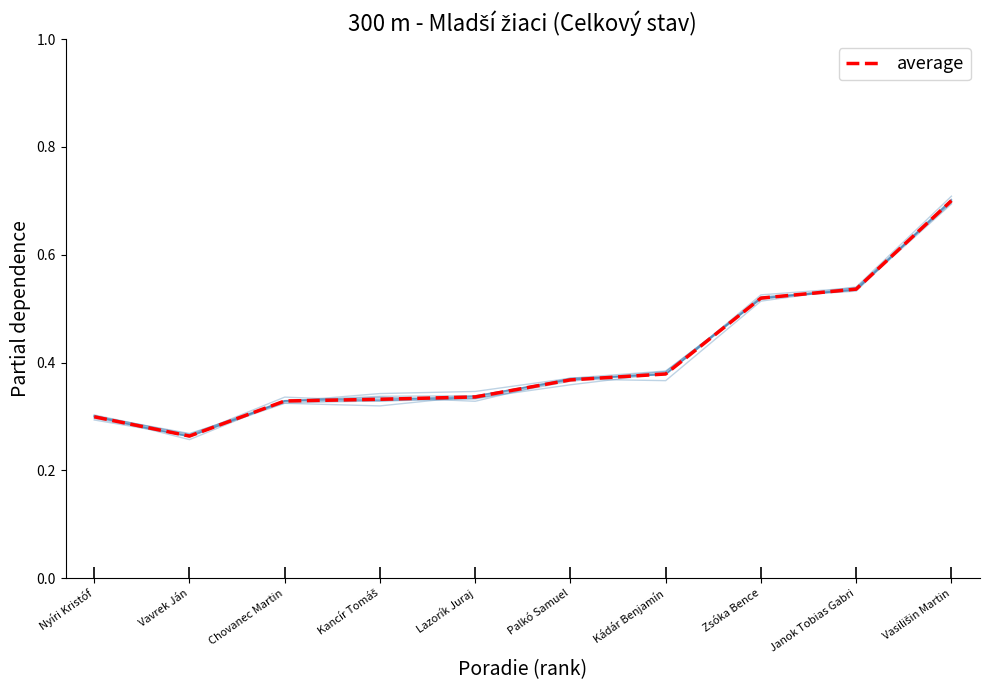

List the labels in order of value, smallest first.

Vavrek Ján, Nyíri Kristóf, Chovanec Martin, Kancír Tomáš, Lazorík Juraj, Palkó Samuel, Kádár Benjamín, Zsóka Bence, Janok Tobias Gabri, Vasilišin Martin